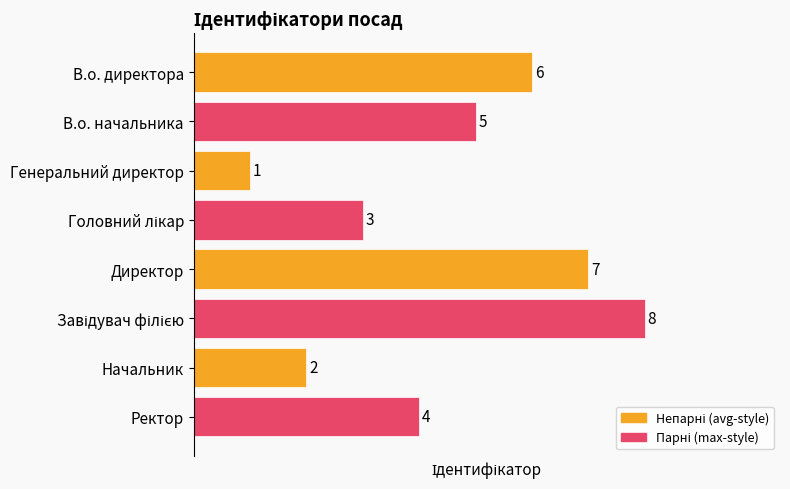

At which label is the value closest to 4?

Ректор